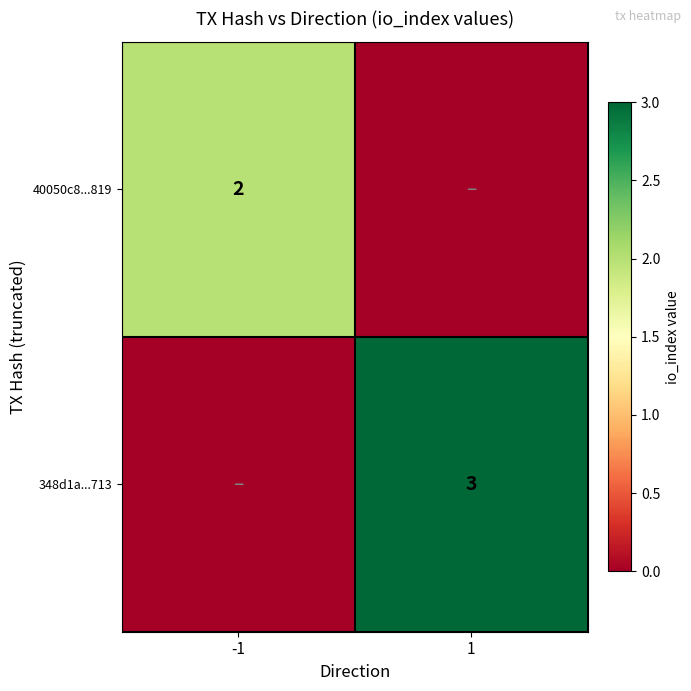

The value of 348d1a...713 at 1 is 2. True or false?

False